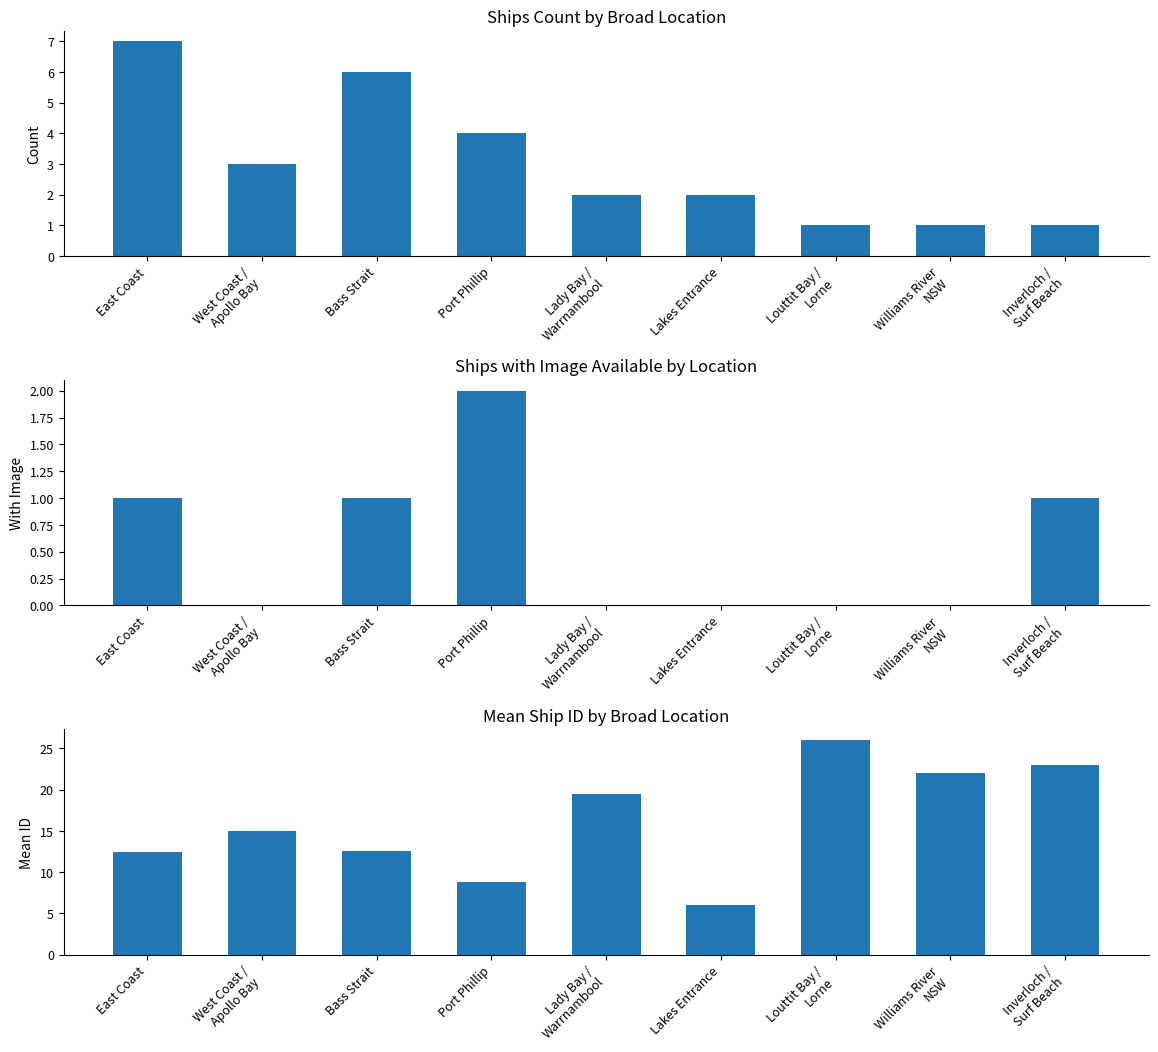

At which category does the chart reach its minimum across all series?

West Coast /
Apollo Bay